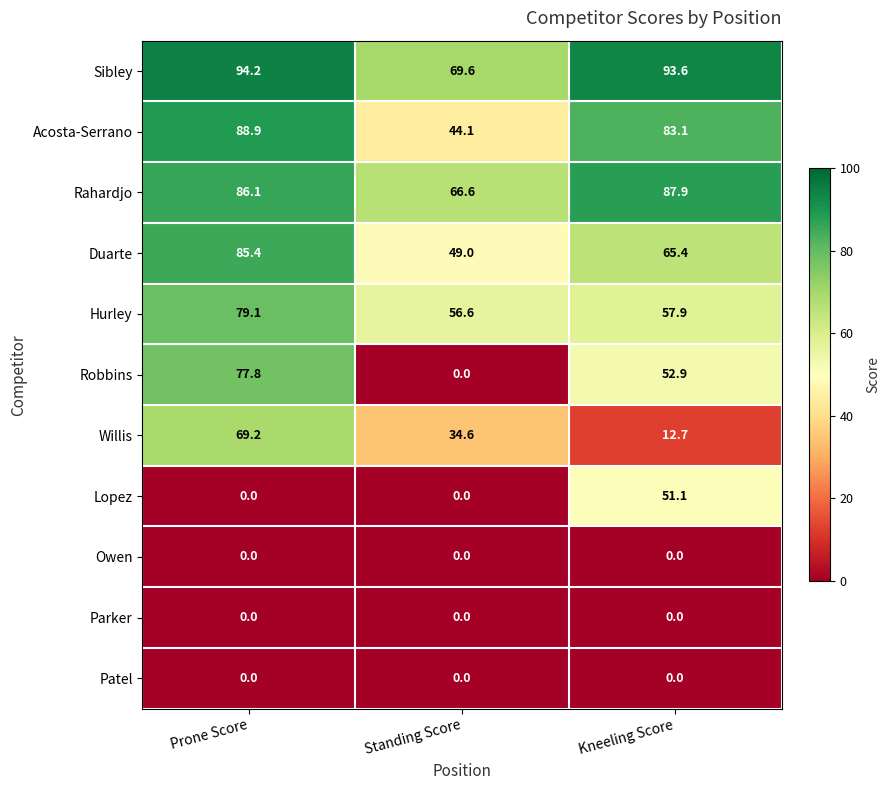

True or false: Owen has a value of 0.0 at Standing Score.

True